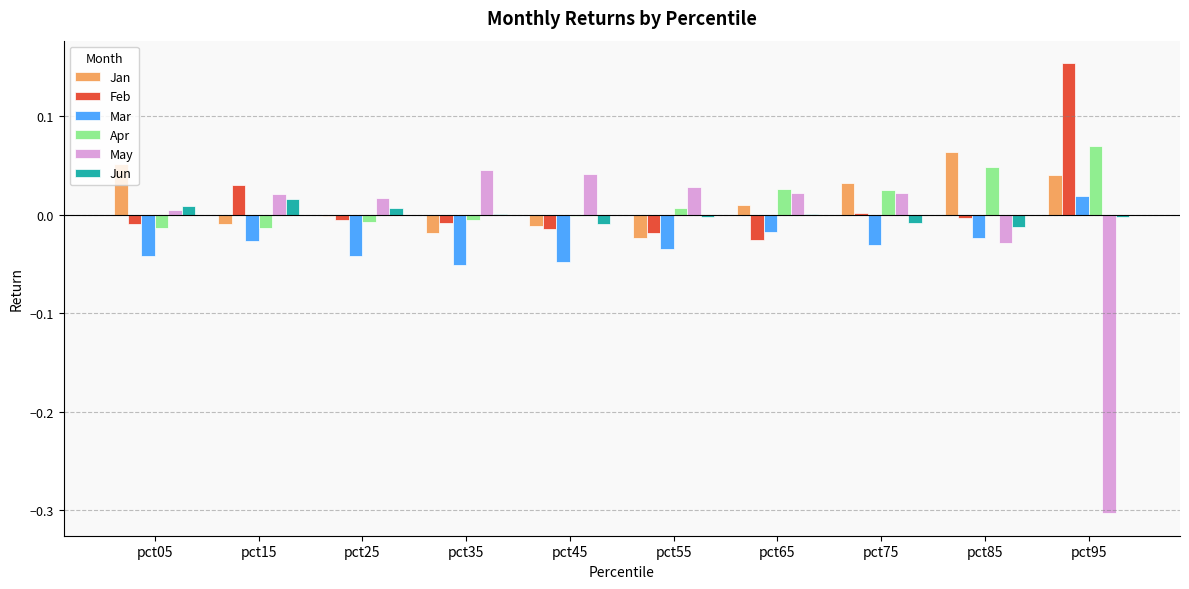

At which label does Feb first exceed 0?

pct15